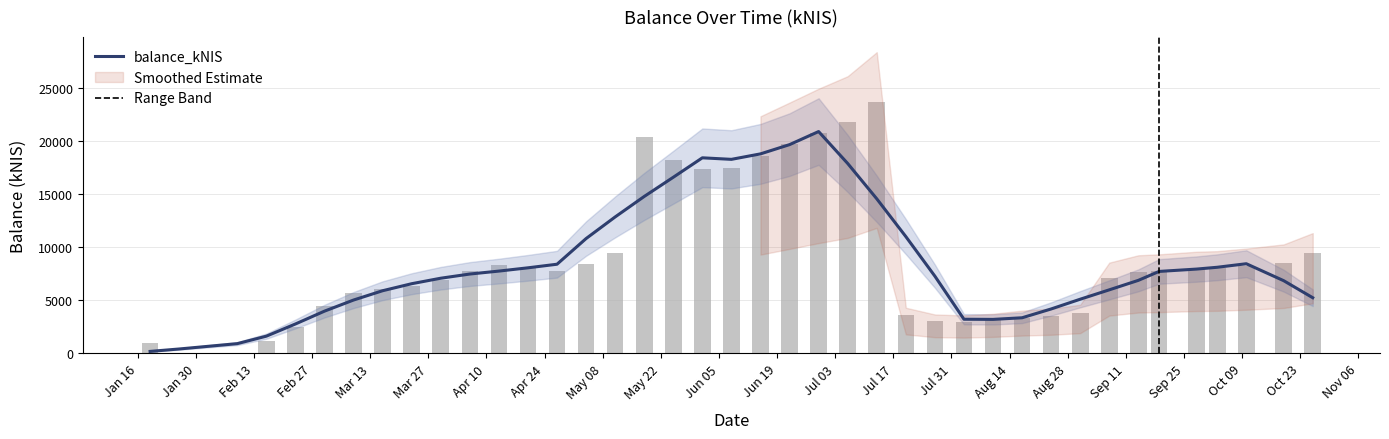

What is the difference between the maximum and second lowest values in the Smoothed Estimate series?

20486.9